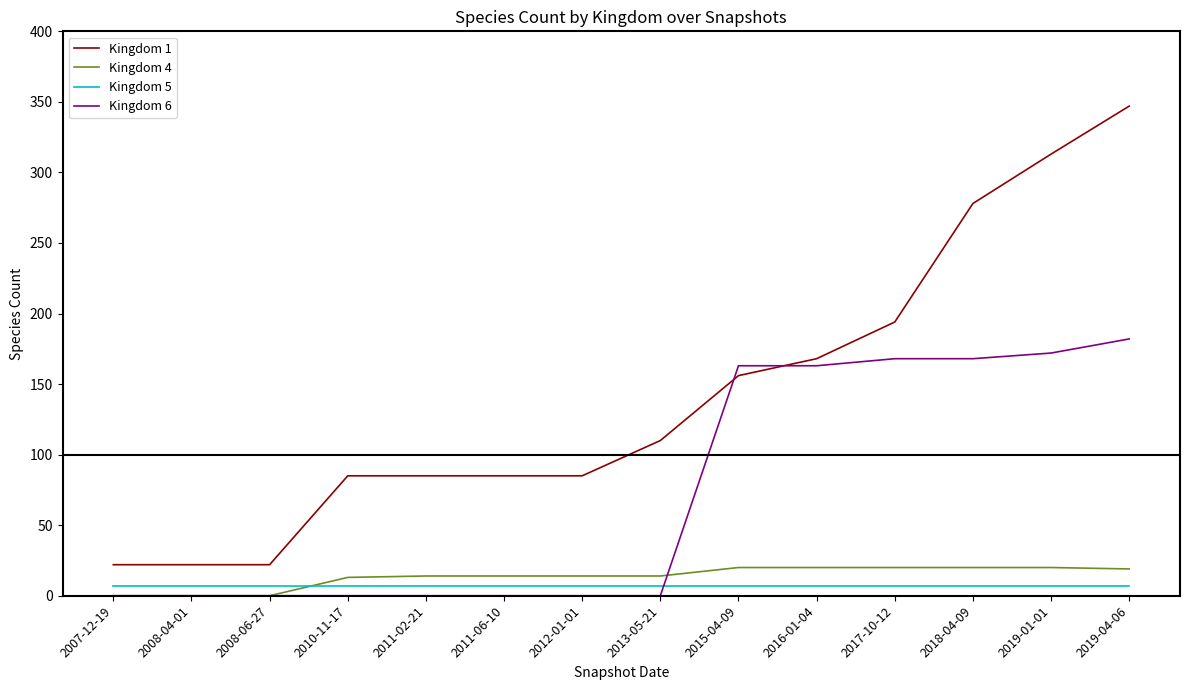

What is the difference between the highest and lowest values at 2007-12-19?

22